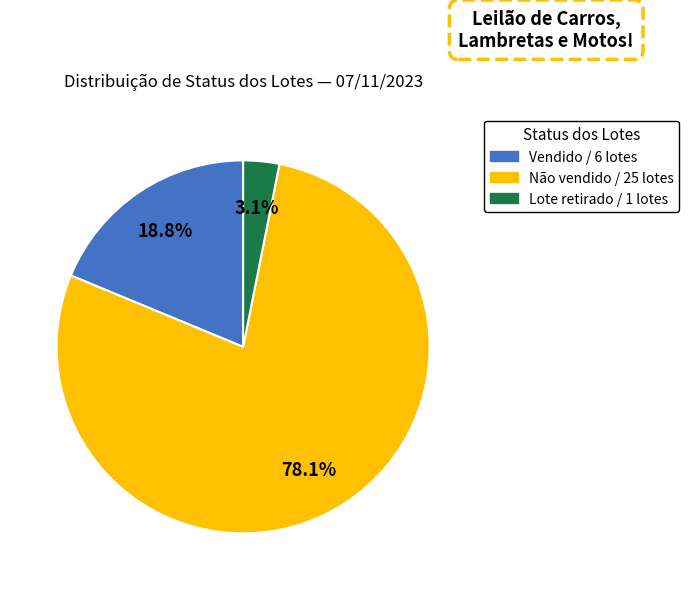

Is there a majority slice in this chart?

Yes